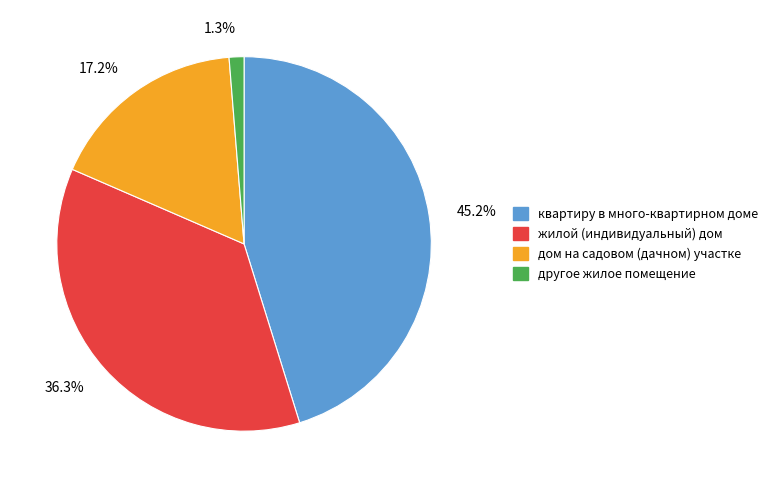

Which has a higher value, дом на садовом (дачном) участке or жилой (индивидуальный) дом?

жилой (индивидуальный) дом